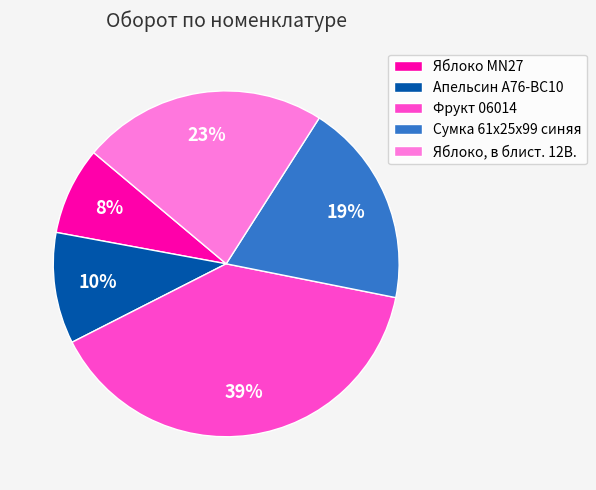

Which has a higher value, Фрукт 06014 or Апельсин A76-BC10?

Фрукт 06014